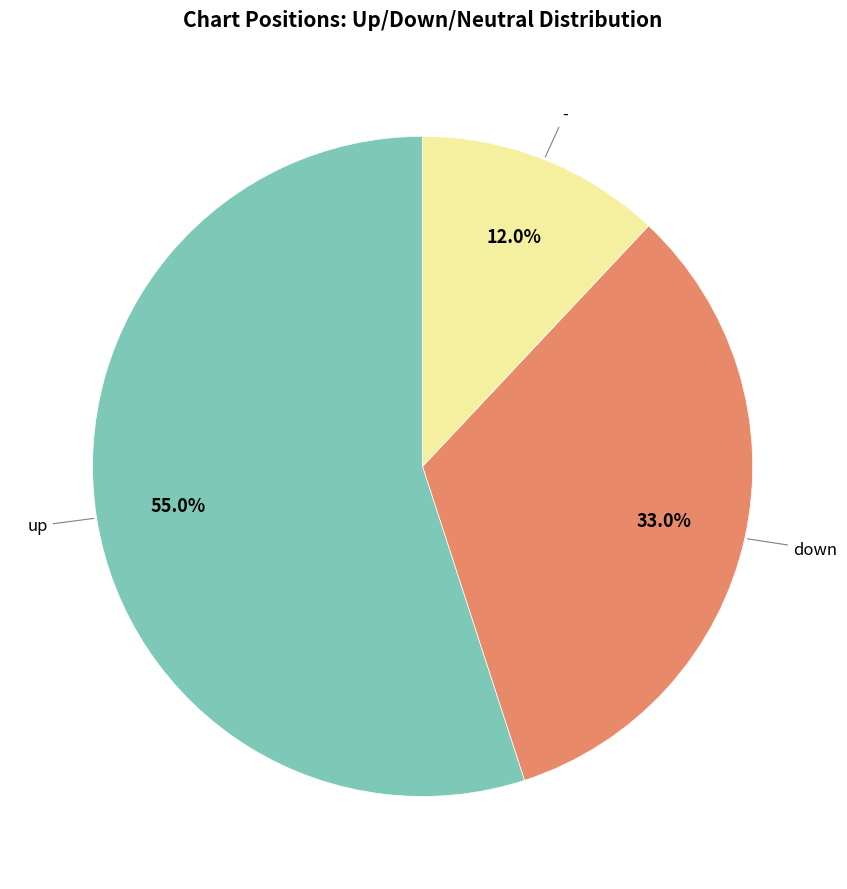

Is there a majority slice in this chart?

Yes